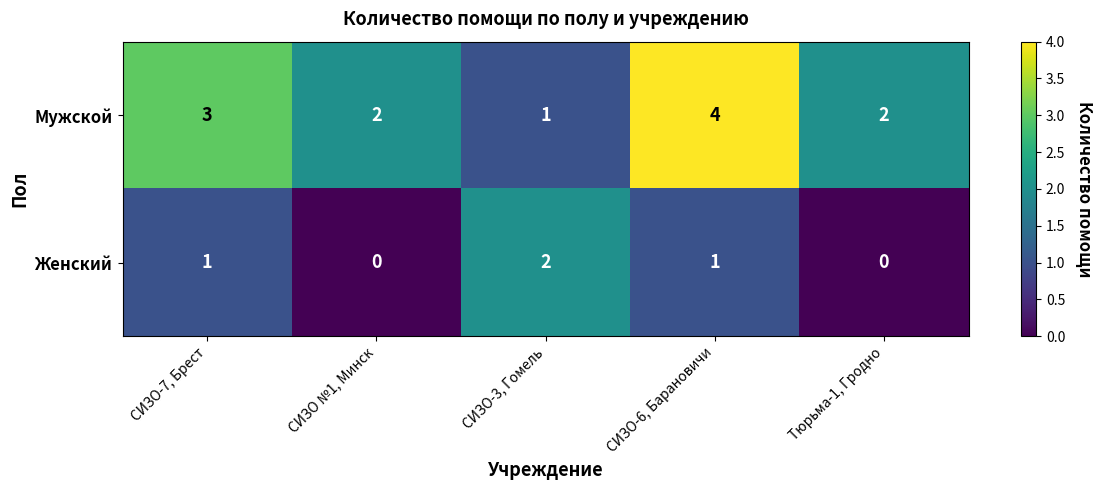

Is it true that Женский equals 0 at СИЗО №1, Минск?

True